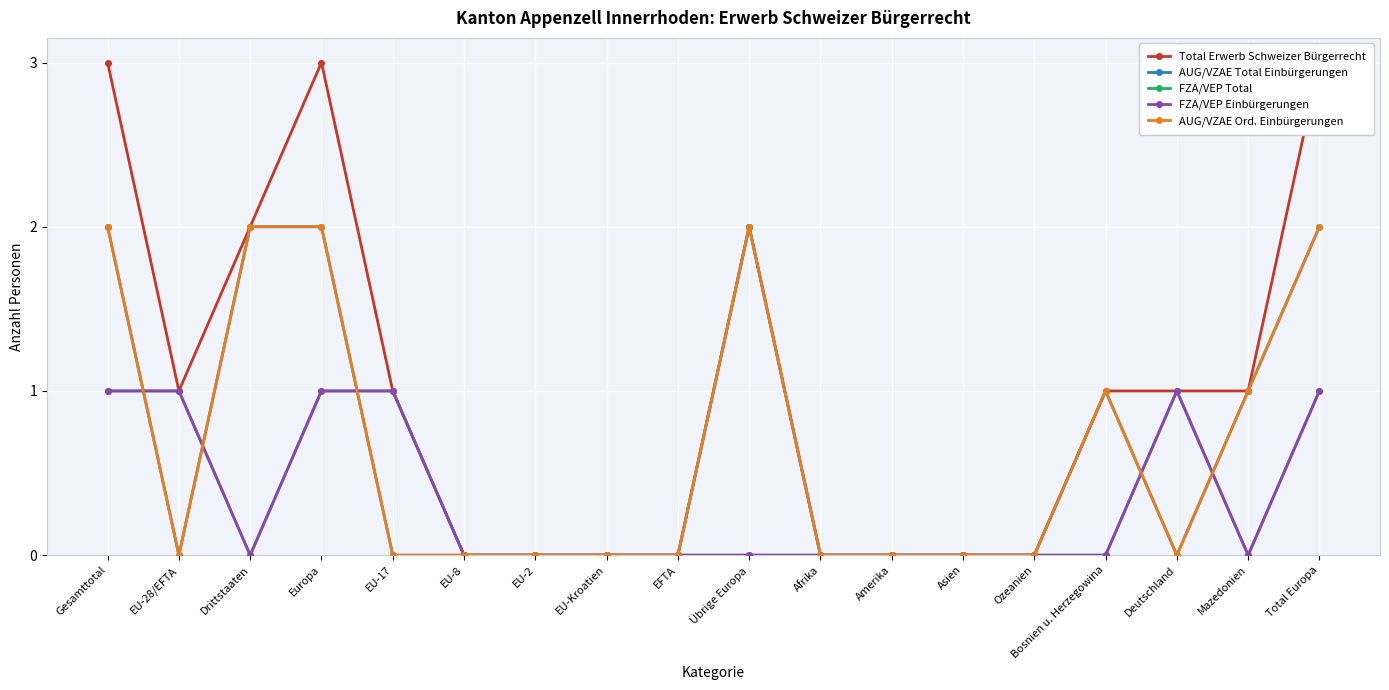

What is the label of the 2nd point from the right?

Mazedonien